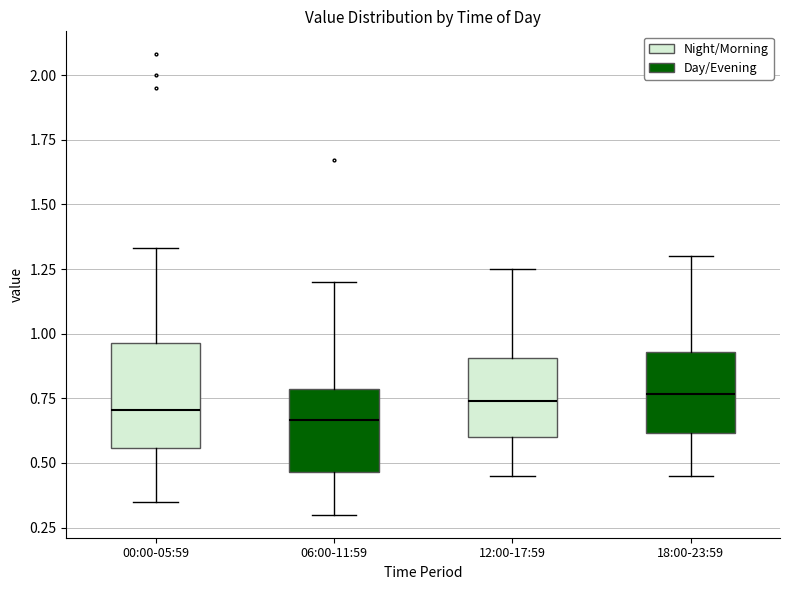

Where is the upper edge of the box for 00:00-05:59 on the y-axis? The values are not printed on the chart, so give them approximately, as read against the axis.

0.95